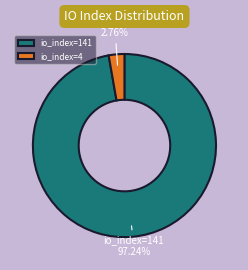

To the nearest percent, what percentage of the pie is io_index=4?

3%